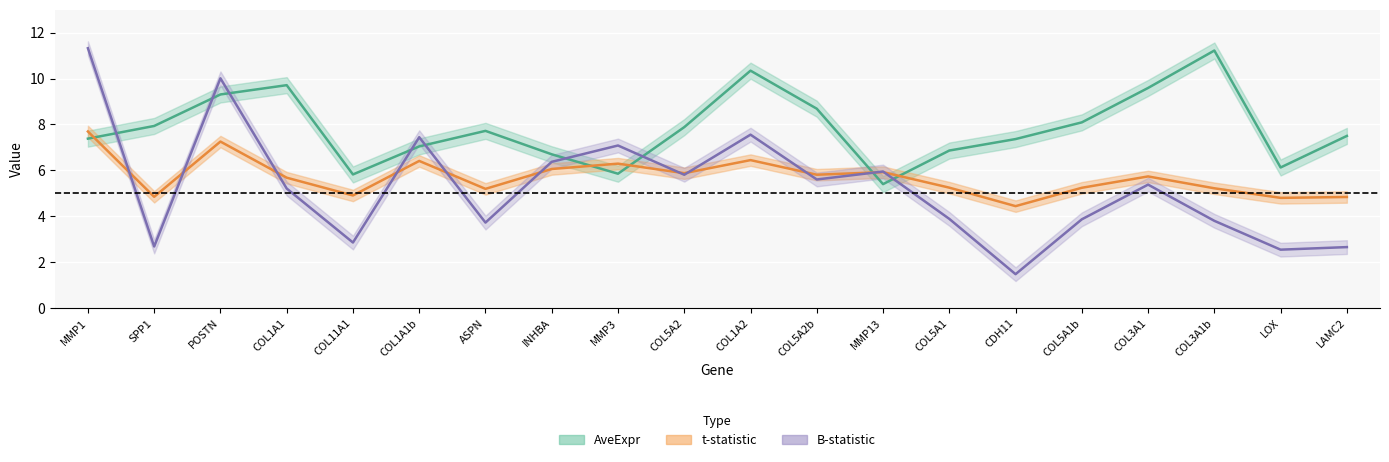

At which label does t-statistic reach its peak?

MMP1